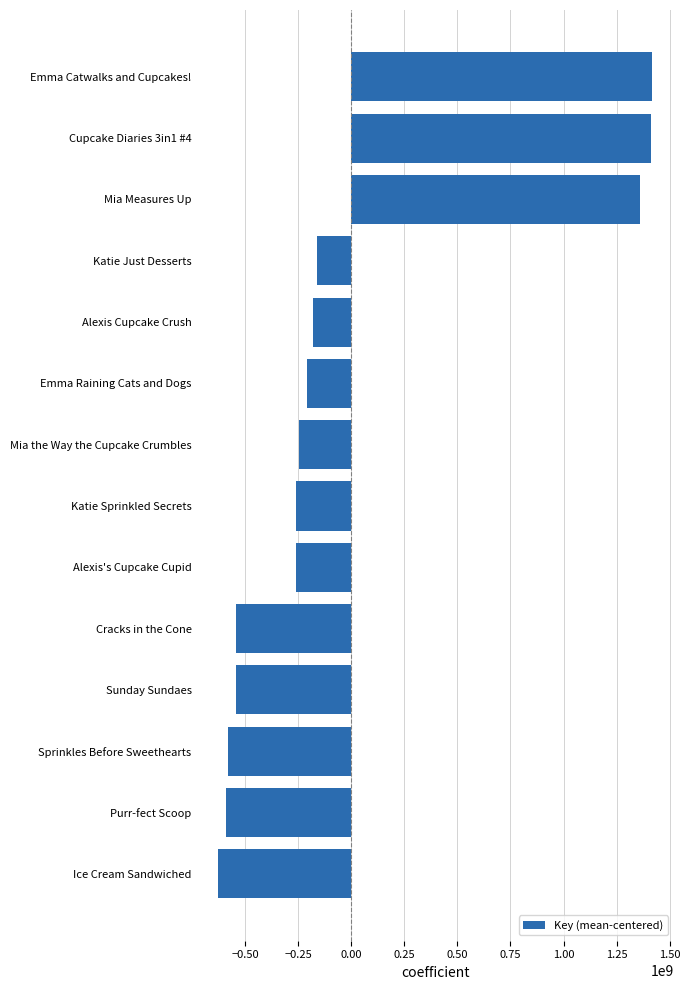

What value does the data have at Sunday Sundaes?

-541771491.9